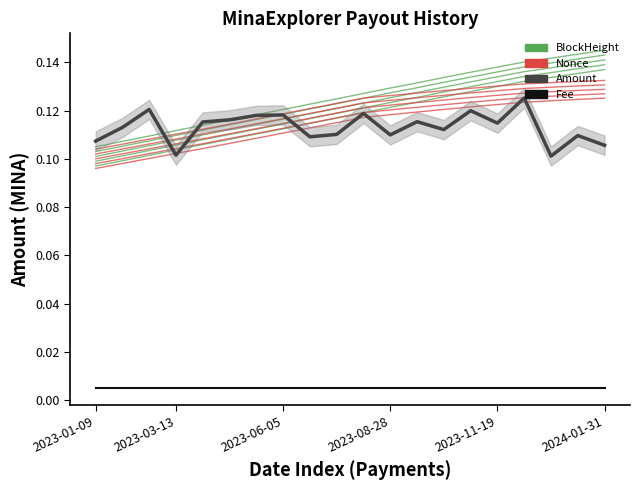

Reading right to left, what are all the values shown in this chart?

BlockHeight: 0.1	0.1	0.1	0.1	0.1	0.1	0.1	0.1	0.1	0.1	0.1	0.1	0.1	0.1	0.1	0.1	0.1	0.1	0.1	0.1
Nonce: 0.1	0.1	0.1	0.1	0.1	0.1	0.1	0.1	0.1	0.1	0.1	0.1	0.1	0.1	0.1	0.1	0.1	0.1	0.1	0.1
Amount: 0.1	0.1	0.1	0.1	0.1	0.1	0.1	0.1	0.1	0.1	0.1	0.1	0.1	0.1	0.1	0.1	0.1	0.1	0.1	0.1
Fee: 0.0	0.0	0.0	0.0	0.0	0.0	0.0	0.0	0.0	0.0	0.0	0.0	0.0	0.0	0.0	0.0	0.0	0.0	0.0	0.0